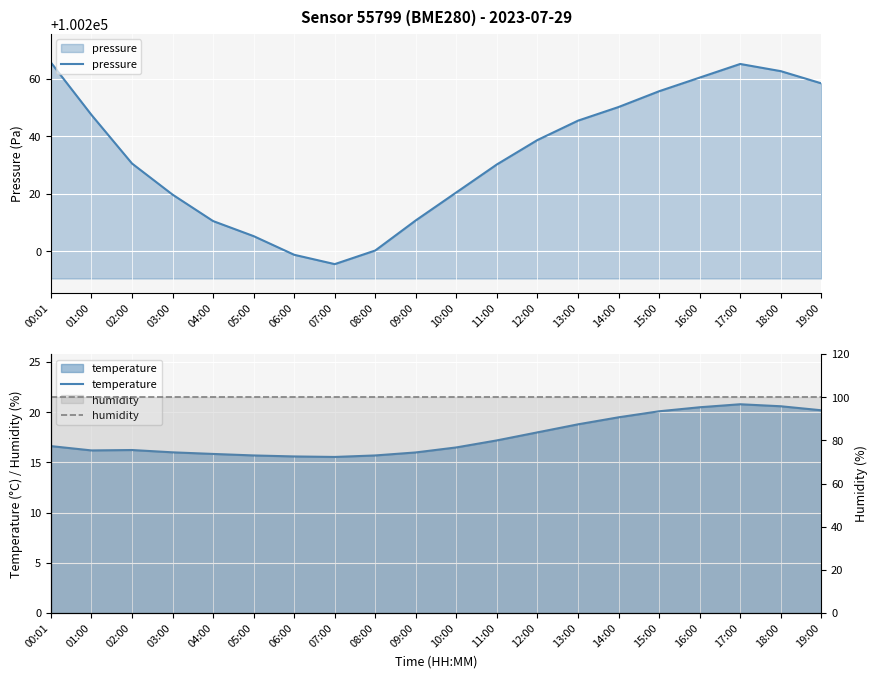

True or false: pressure and humidity intersect in this chart.

False